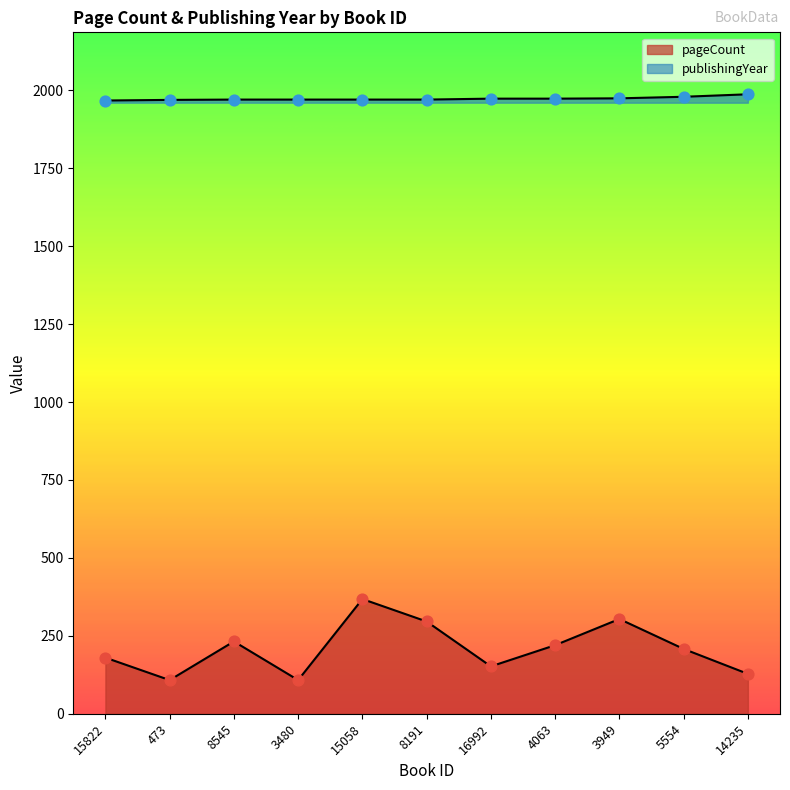

Which series has the largest Y range (max minus min)?

pageCount